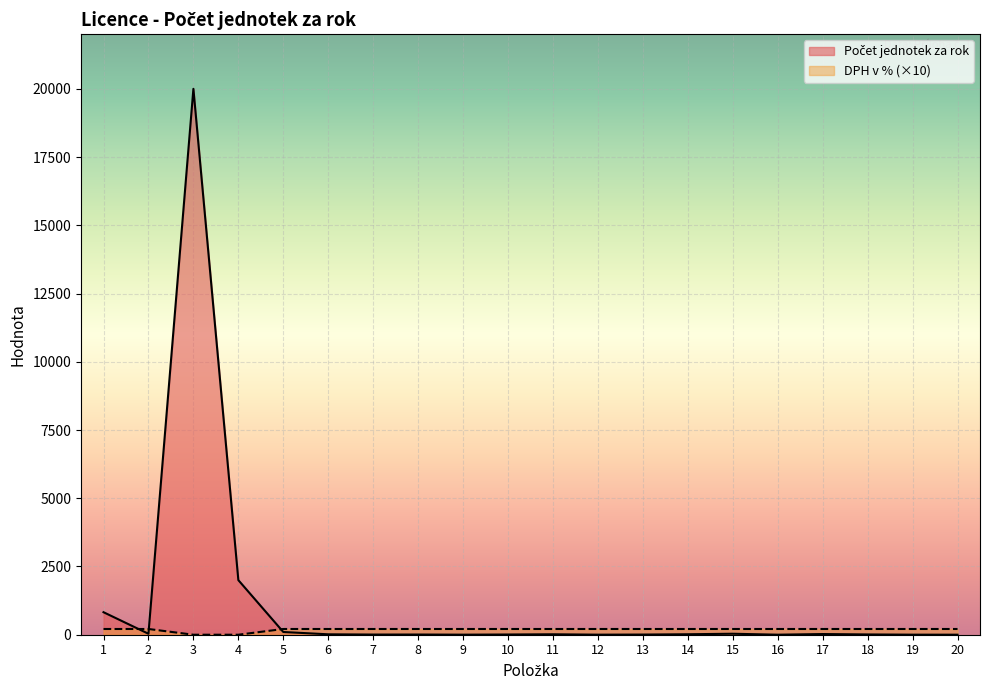

Is it true that Počet jednotek za rok equals 7 at 2?

False